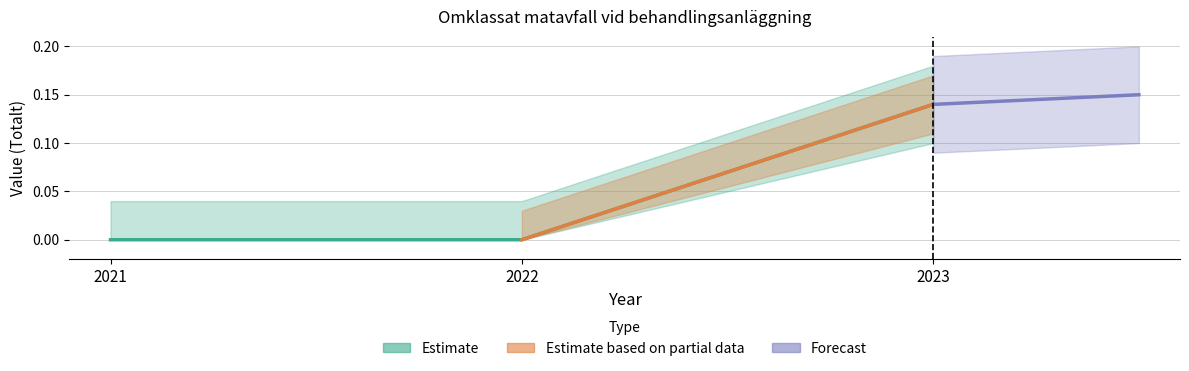

Reading left to right, transcribe all the data shown in this chart.

2021=0.0	2022=0.0	2023=0.1